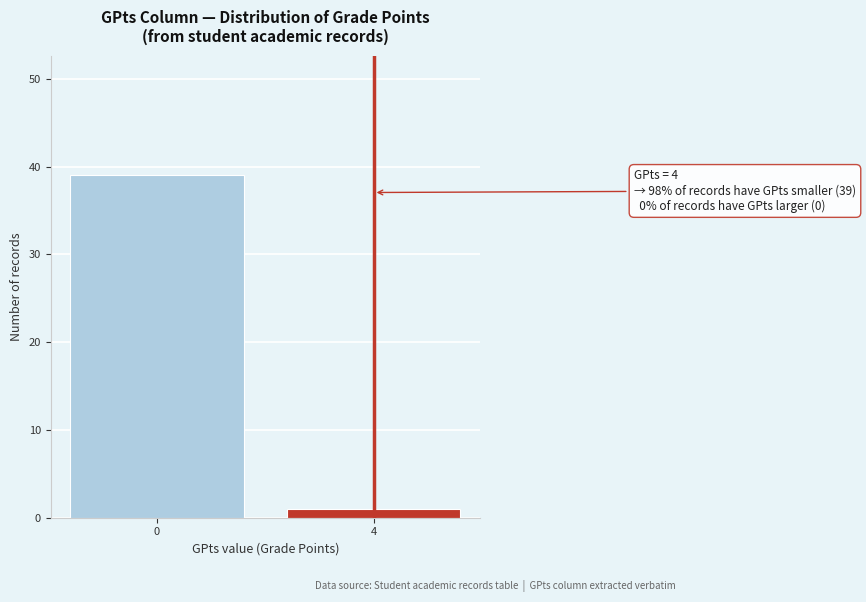

Reading left to right, extract all data points from this chart.

0=39	4=1